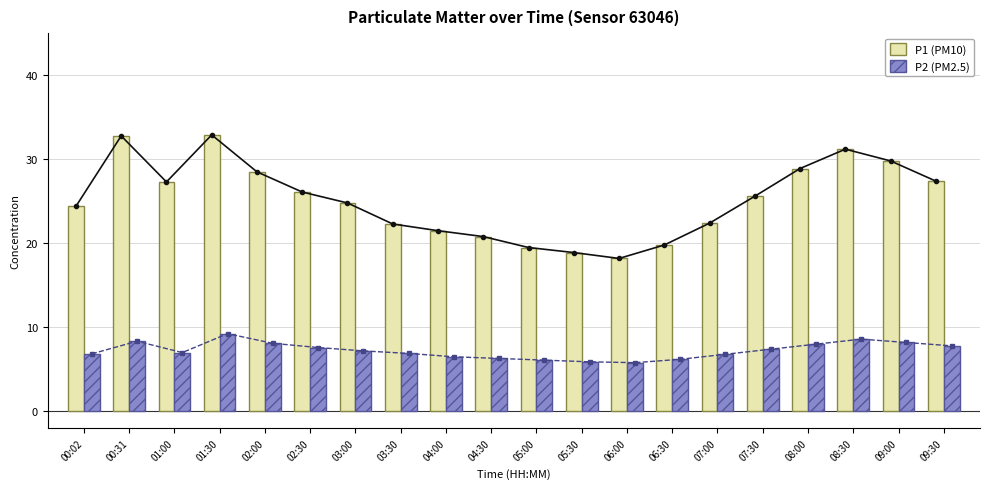

Which series has the largest total across all categories?

P1 line